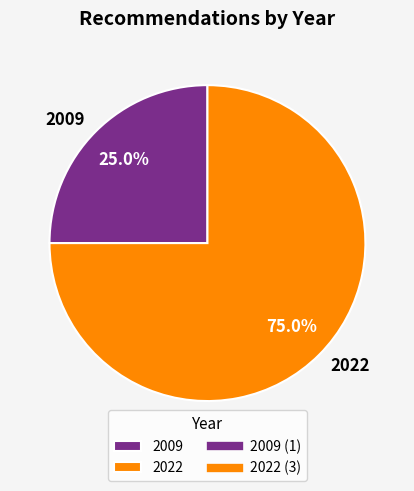

What percentage is NOT represented by 2009?

75.0%